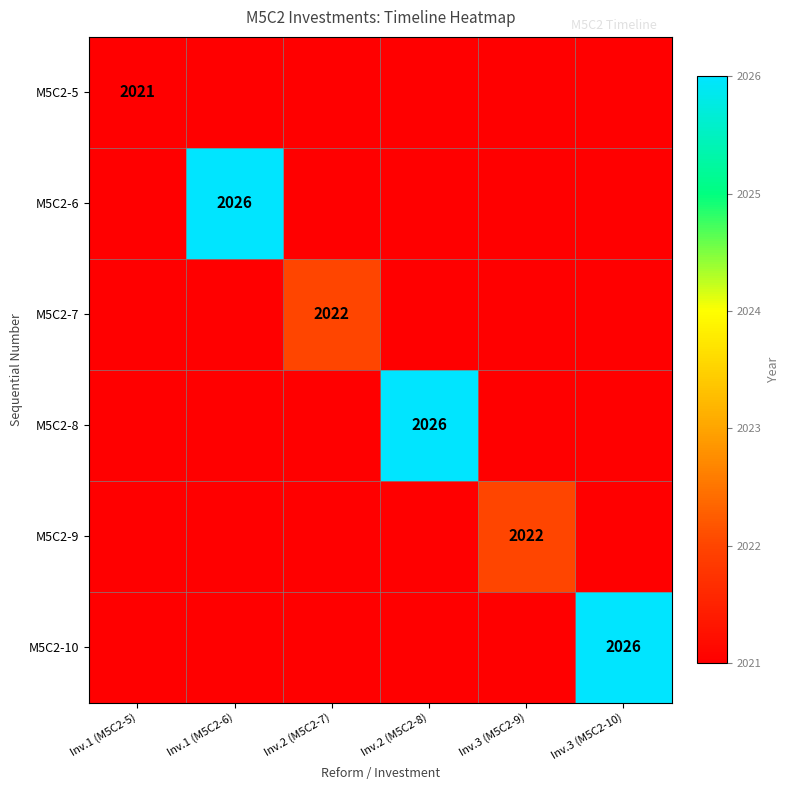

The value of M5C2-10 at Inv.3 (M5C2-10) is 3598. True or false?

False